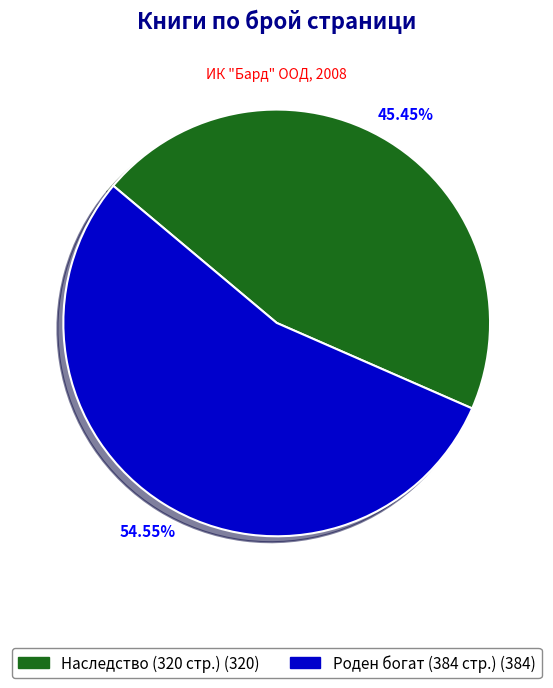

Is there any slice that represents more than half of the pie?

Yes